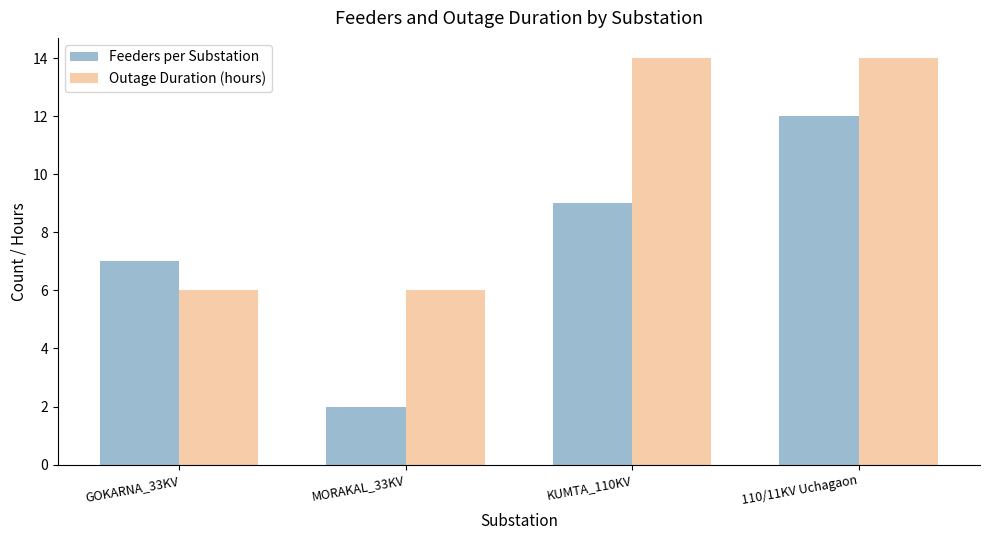

Reading right to left, what are all the values shown in this chart?

Feeders per Substation: 12	9	2	7
Outage Duration (hours): 14	14	6	6